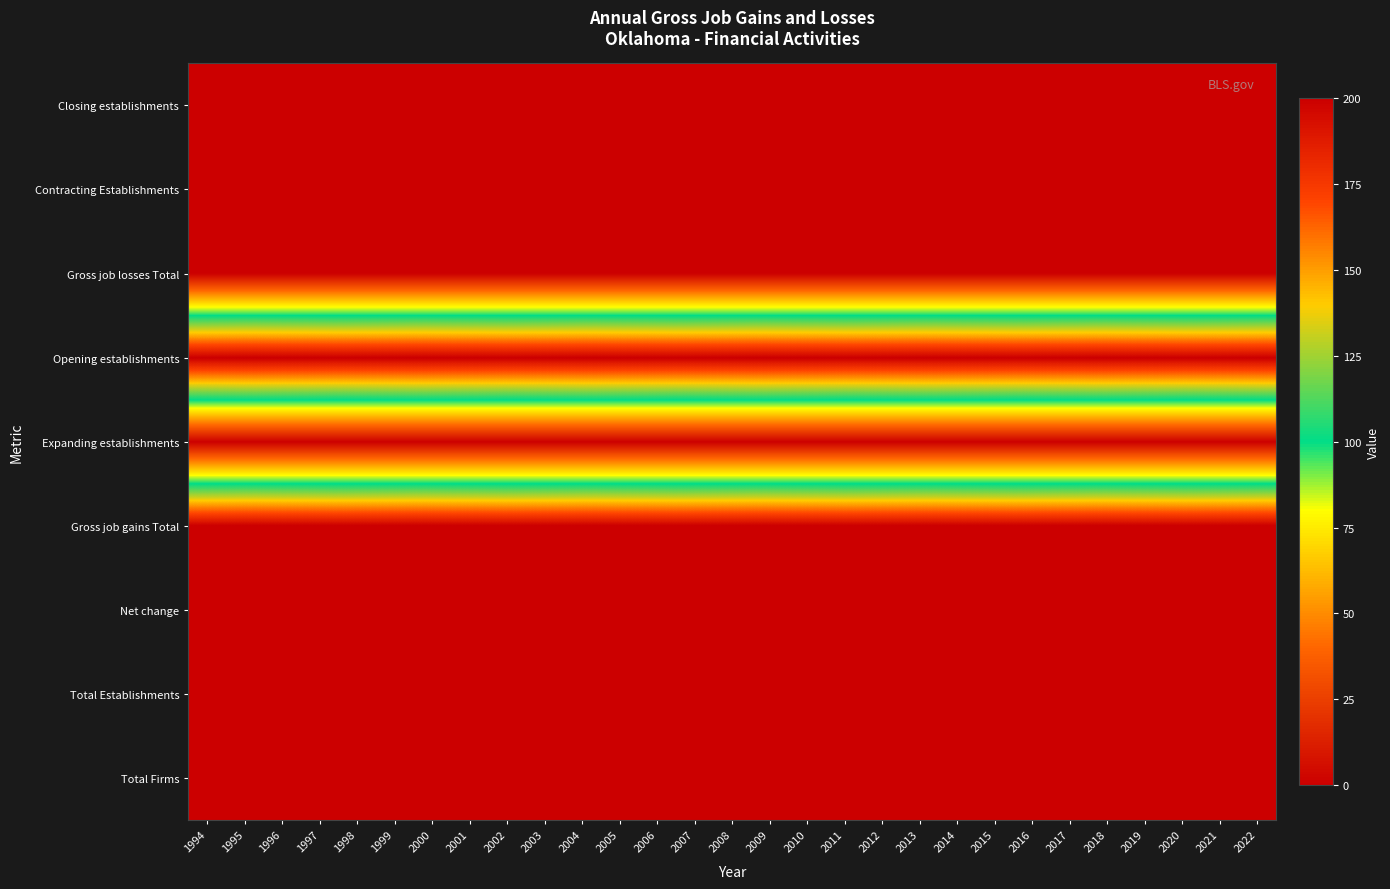

Reading left to right, what are all the values shown in this chart?

Total Firms: 1994=200	1995=200	1996=200	1997=200	1998=200	1999=200	2000=200	2001=200	2002=200	2003=200	2004=200	2005=200	2006=200	2007=200	2008=200	2009=200	2010=200	2011=200	2012=200	2013=200	2014=200	2015=200	2016=200	2017=200	2018=200	2019=200	2020=200	2021=200	2022=200
Total Establishments: 1994=200	1995=200	1996=200	1997=200	1998=200	1999=200	2000=200	2001=200	2002=200	2003=200	2004=200	2005=200	2006=200	2007=200	2008=200	2009=200	2010=200	2011=200	2012=200	2013=200	2014=200	2015=200	2016=200	2017=200	2018=200	2019=200	2020=200	2021=200	2022=200
Net change: 1994=200	1995=200	1996=200	1997=200	1998=200	1999=200	2000=200	2001=200	2002=200	2003=200	2004=200	2005=200	2006=200	2007=200	2008=200	2009=200	2010=200	2011=200	2012=200	2013=200	2014=200	2015=200	2016=200	2017=200	2018=200	2019=200	2020=200	2021=200	2022=200
Gross job gains Total: 1994=200	1995=200	1996=200	1997=200	1998=200	1999=200	2000=200	2001=200	2002=200	2003=200	2004=200	2005=200	2006=200	2007=200	2008=200	2009=200	2010=200	2011=200	2012=200	2013=200	2014=200	2015=200	2016=200	2017=200	2018=200	2019=200	2020=200	2021=200	2022=200
Expanding establishments: 1994=0	1995=0	1996=0	1997=0	1998=0	1999=0	2000=0	2001=0	2002=0	2003=0	2004=0	2005=0	2006=0	2007=0	2008=0	2009=0	2010=0	2011=0	2012=0	2013=0	2014=0	2015=0	2016=0	2017=0	2018=0	2019=0	2020=0	2021=0	2022=0
Opening establishments: 1994=200	1995=200	1996=200	1997=200	1998=200	1999=200	2000=200	2001=200	2002=200	2003=200	2004=200	2005=200	2006=200	2007=200	2008=200	2009=200	2010=200	2011=200	2012=200	2013=200	2014=200	2015=200	2016=200	2017=200	2018=200	2019=200	2020=200	2021=200	2022=200
Gross job losses Total: 1994=0	1995=0	1996=0	1997=0	1998=0	1999=0	2000=0	2001=0	2002=0	2003=0	2004=0	2005=0	2006=0	2007=0	2008=0	2009=0	2010=0	2011=0	2012=0	2013=0	2014=0	2015=0	2016=0	2017=0	2018=0	2019=0	2020=0	2021=0	2022=0
Contracting Establishments: 1994=0	1995=0	1996=0	1997=0	1998=0	1999=0	2000=0	2001=0	2002=0	2003=0	2004=0	2005=0	2006=0	2007=0	2008=0	2009=0	2010=0	2011=0	2012=0	2013=0	2014=0	2015=0	2016=0	2017=0	2018=0	2019=0	2020=0	2021=0	2022=0
Closing establishments: 1994=0	1995=0	1996=0	1997=0	1998=0	1999=0	2000=0	2001=0	2002=0	2003=0	2004=0	2005=0	2006=0	2007=0	2008=0	2009=0	2010=0	2011=0	2012=0	2013=0	2014=0	2015=0	2016=0	2017=0	2018=0	2019=0	2020=0	2021=0	2022=0